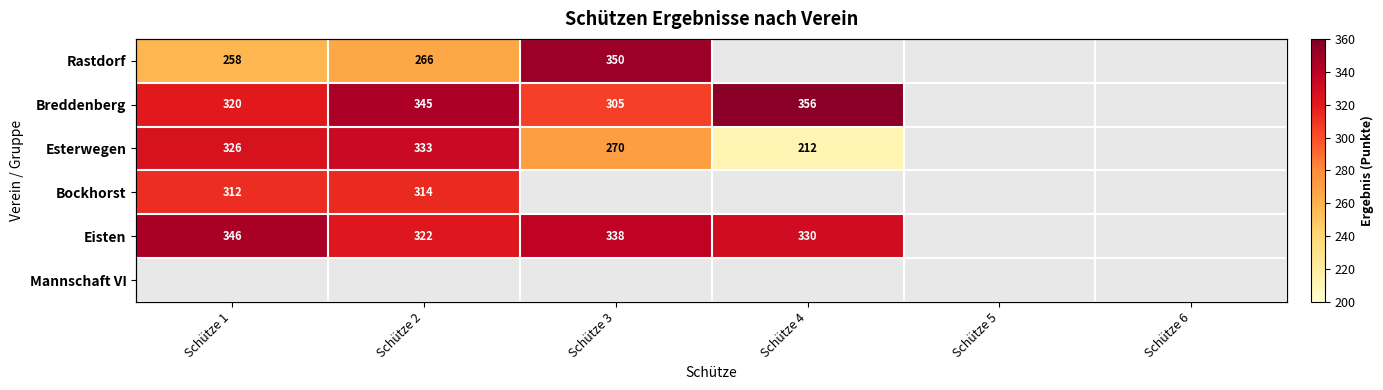

At how many categories does at least one series exceed 222?

4